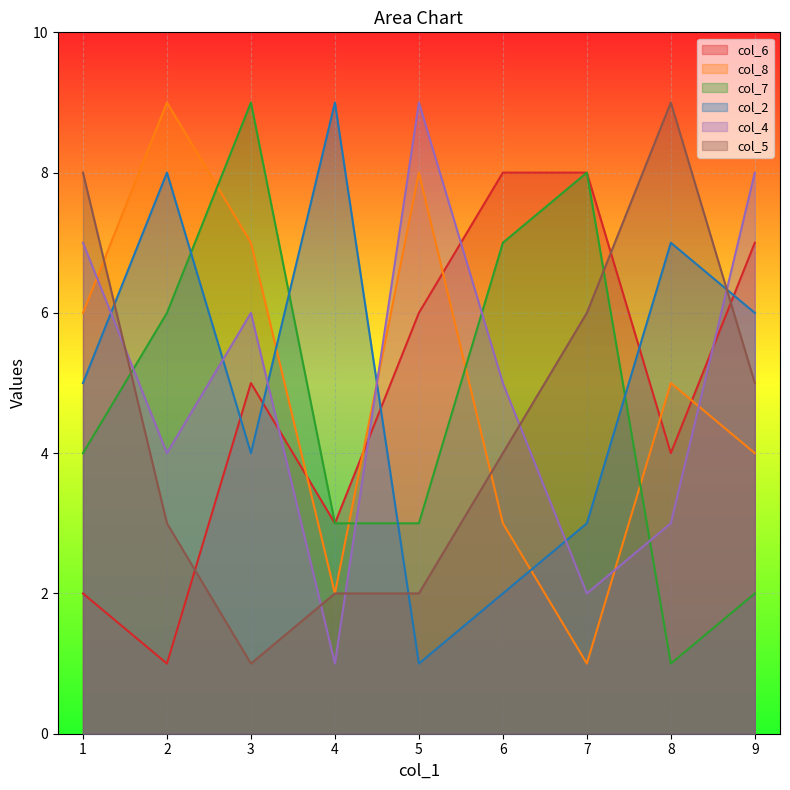

Rank the series at 3 from lowest to highest value.

col_5, col_2, col_6, col_4, col_8, col_7